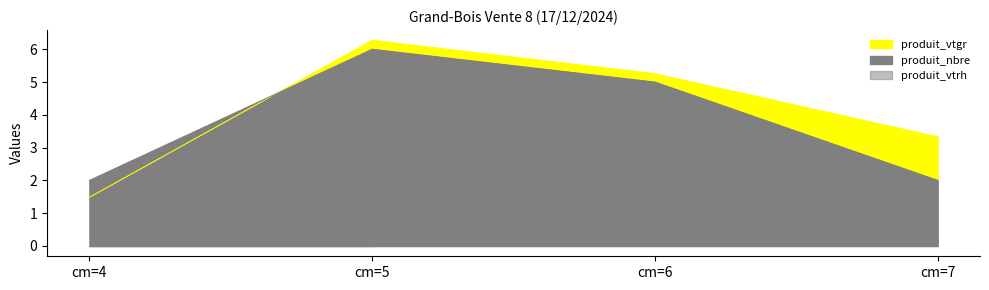

What is the difference between the produit_nbre values at cm=6 and cm=7?

3.0